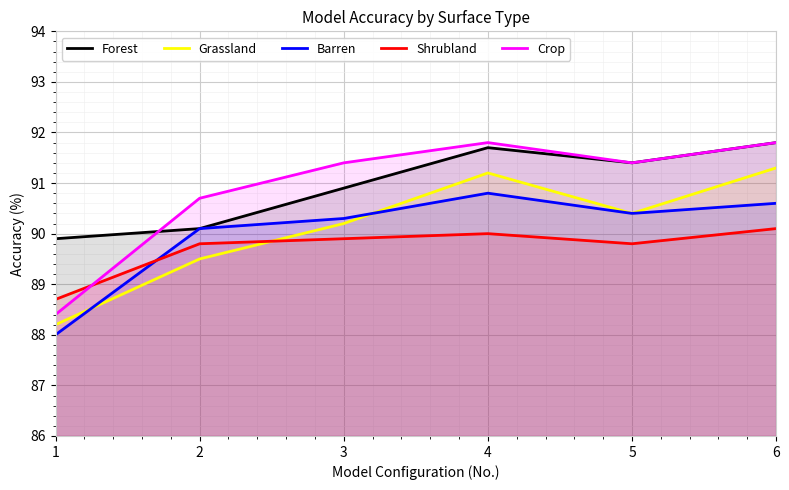

How many intersections are there between Barren and Shrubland?

1